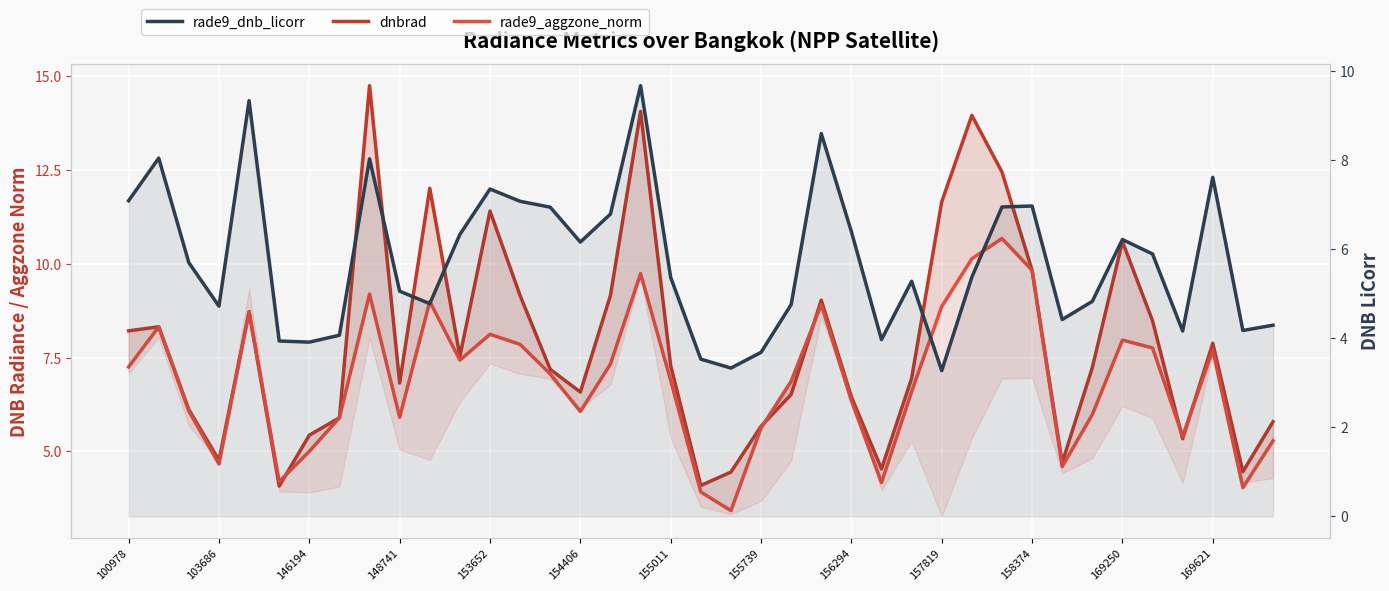

What is the difference between the maximum and minimum values in the rade9_dnb_licorr series?

6.4